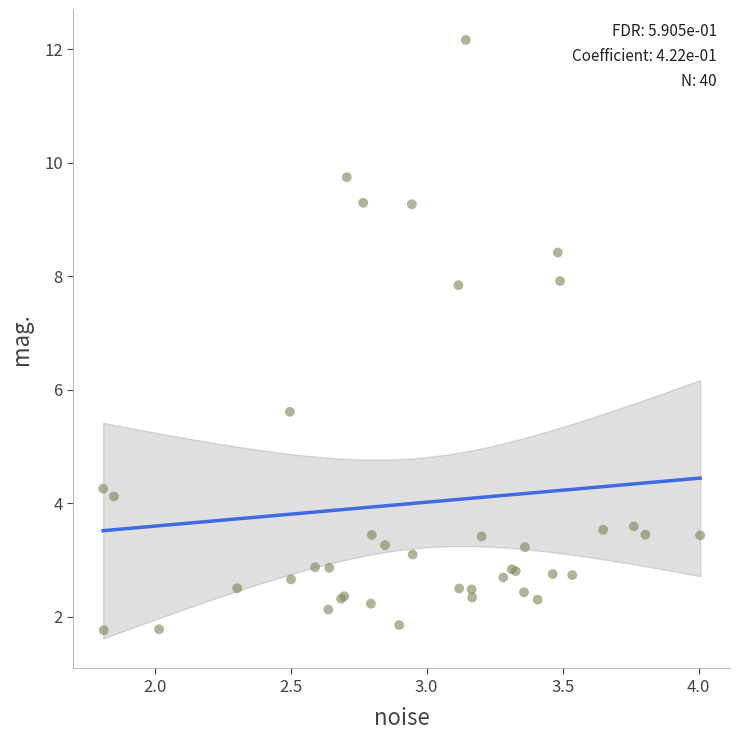

What Y value in the scatter plot is closest to 6?

5.6